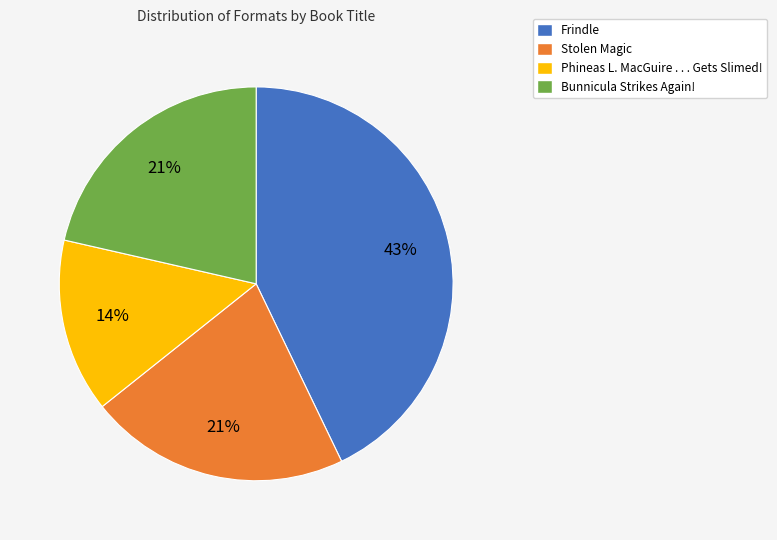

True or false: Frindle accounts for 55% of the total.

False